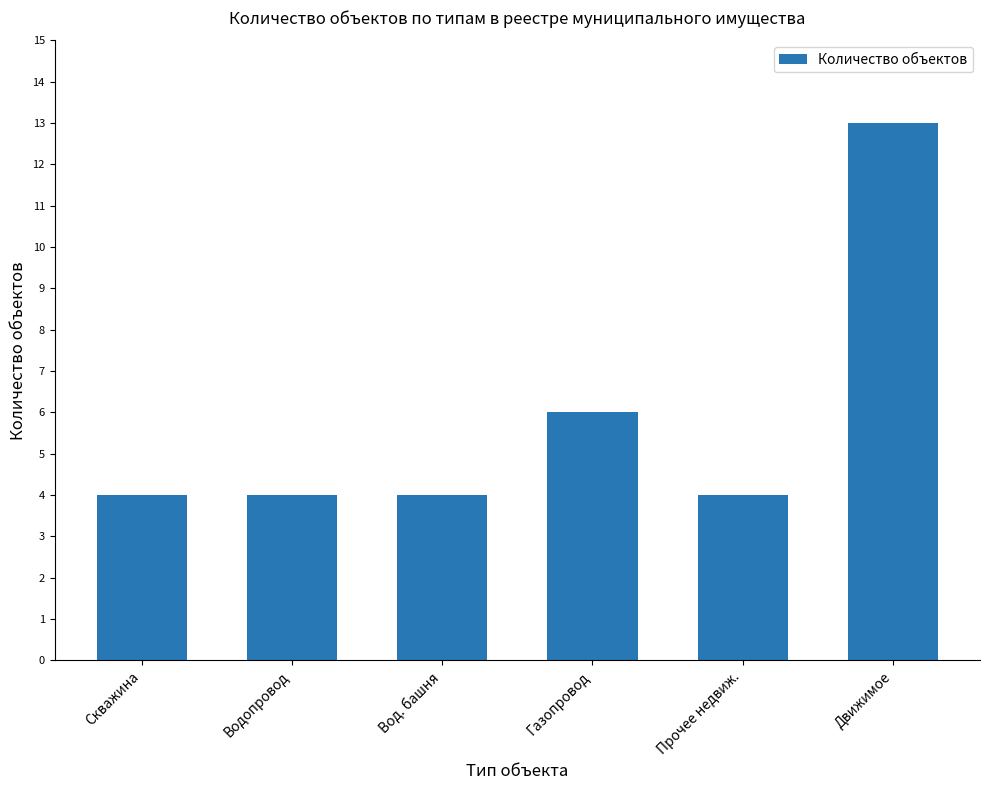

What is the label of the 5th bar from the right?

Водопровод